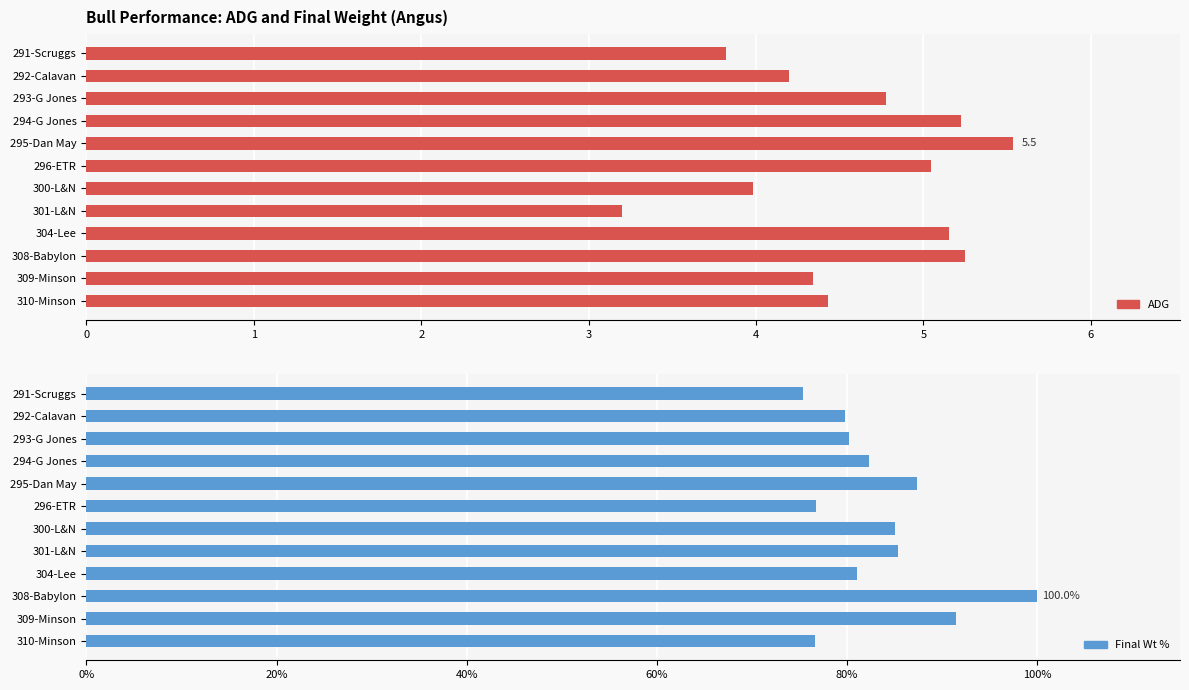

What is the greatest value displayed?

100.0